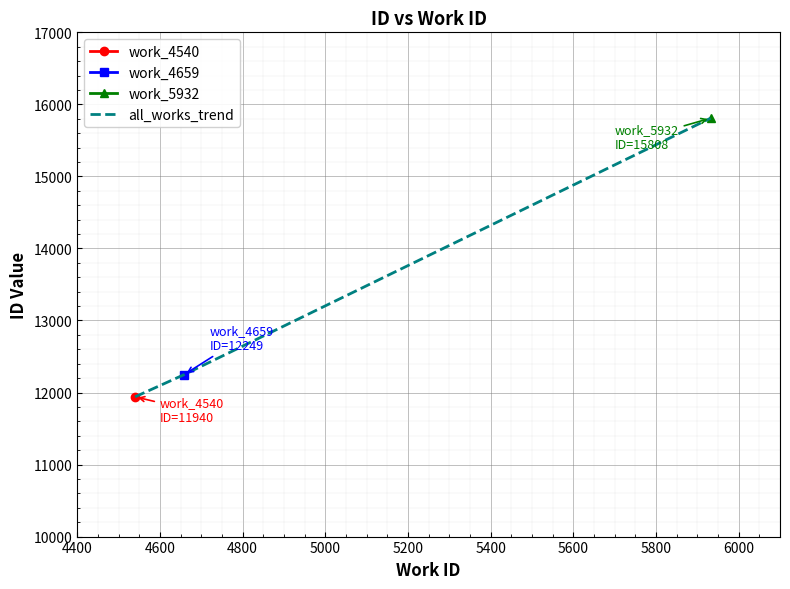

Reading right to left, extract all data points from this chart.

15808	12249	11940